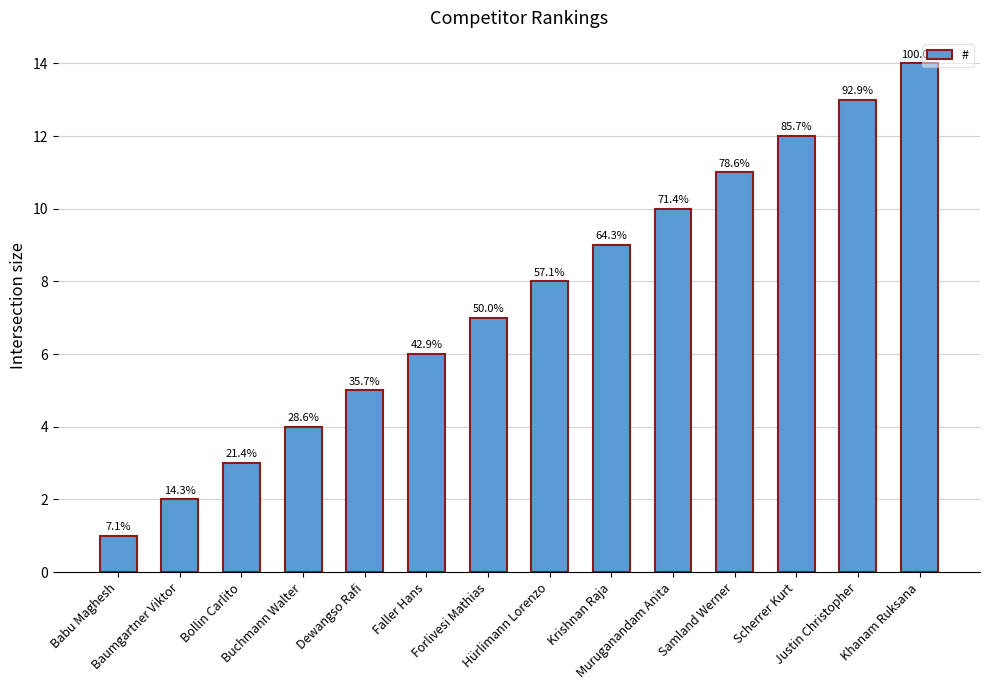

The value at Hürlimann Lorenzo is 8. True or false?

True